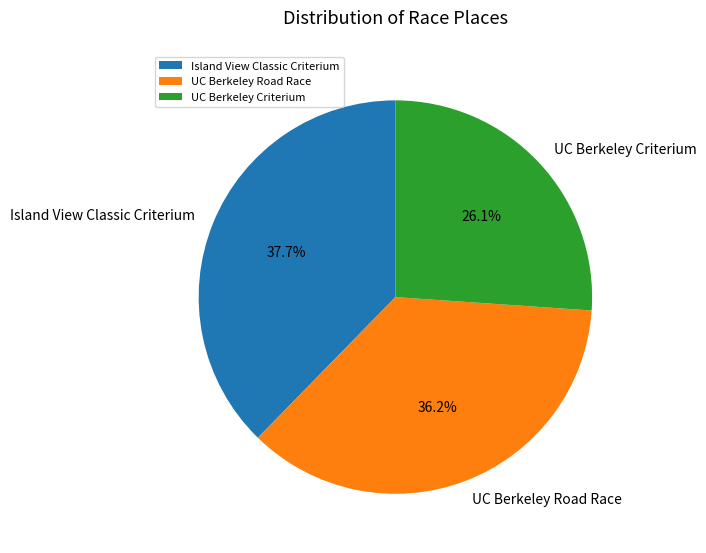

What percentage is the UC Berkeley Road Race slice, to the nearest percent?

36%